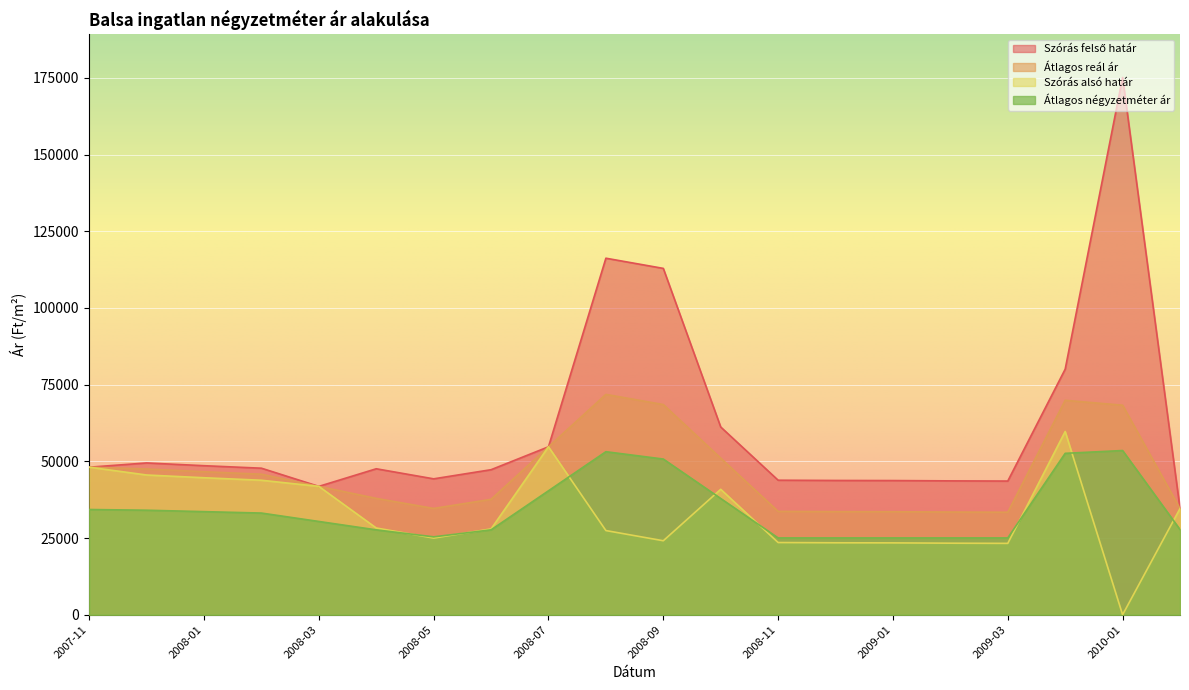

What value does the Átlagos reál ár series have at 2009-02?

33484